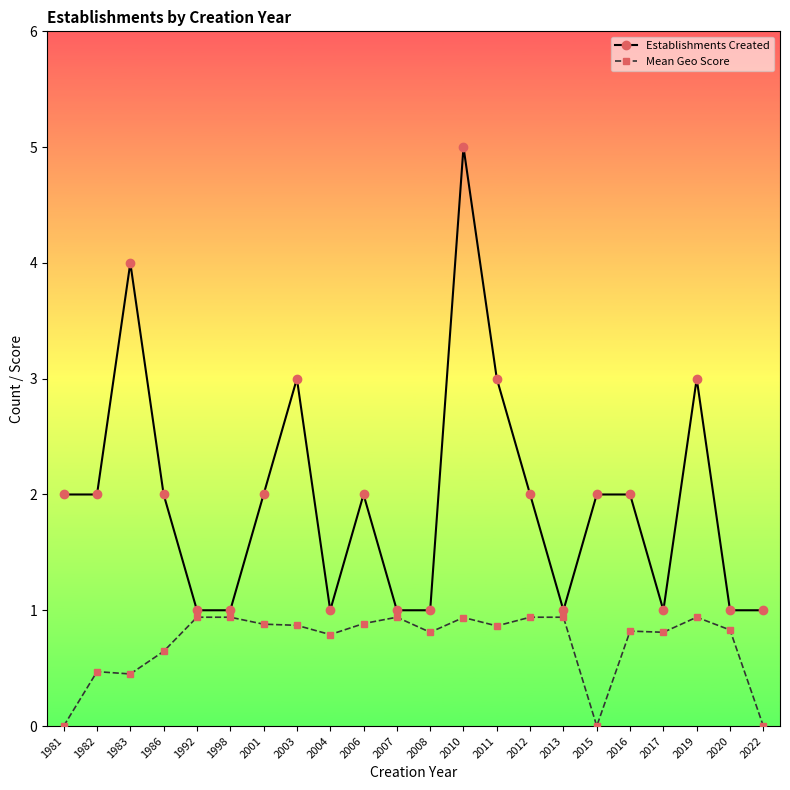

Which series has the widest spread of values?

Establishments Created